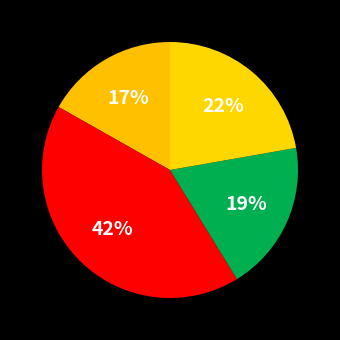

Count the number of slices in the pie.

4